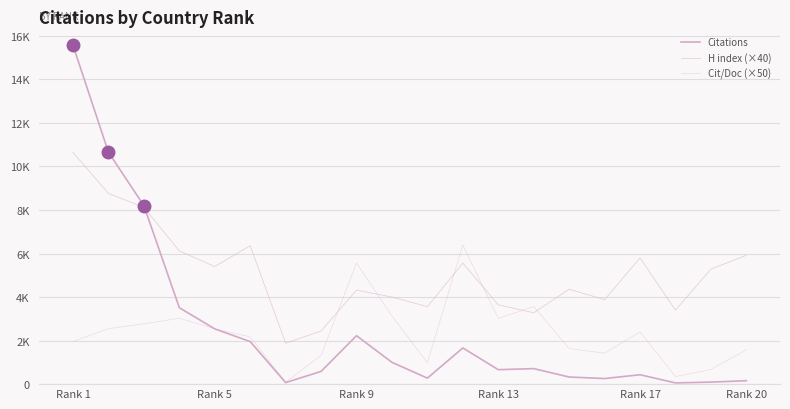

Which category has the highest value across all series?

Rank 1